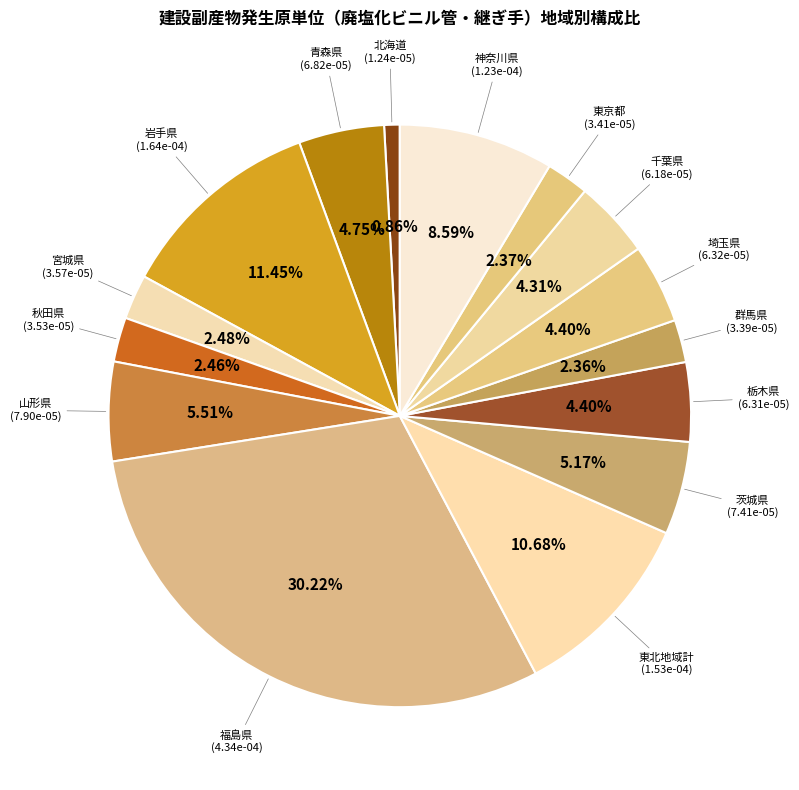

Does any single category account for the majority?

No